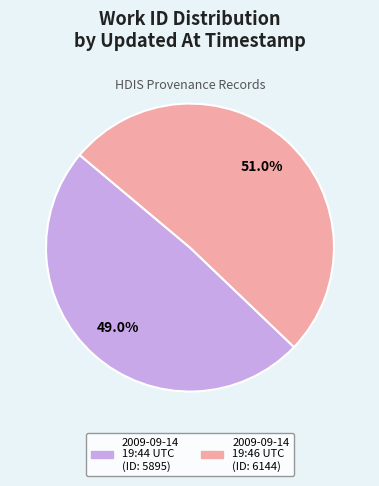

Is there any slice that represents more than half of the pie?

Yes